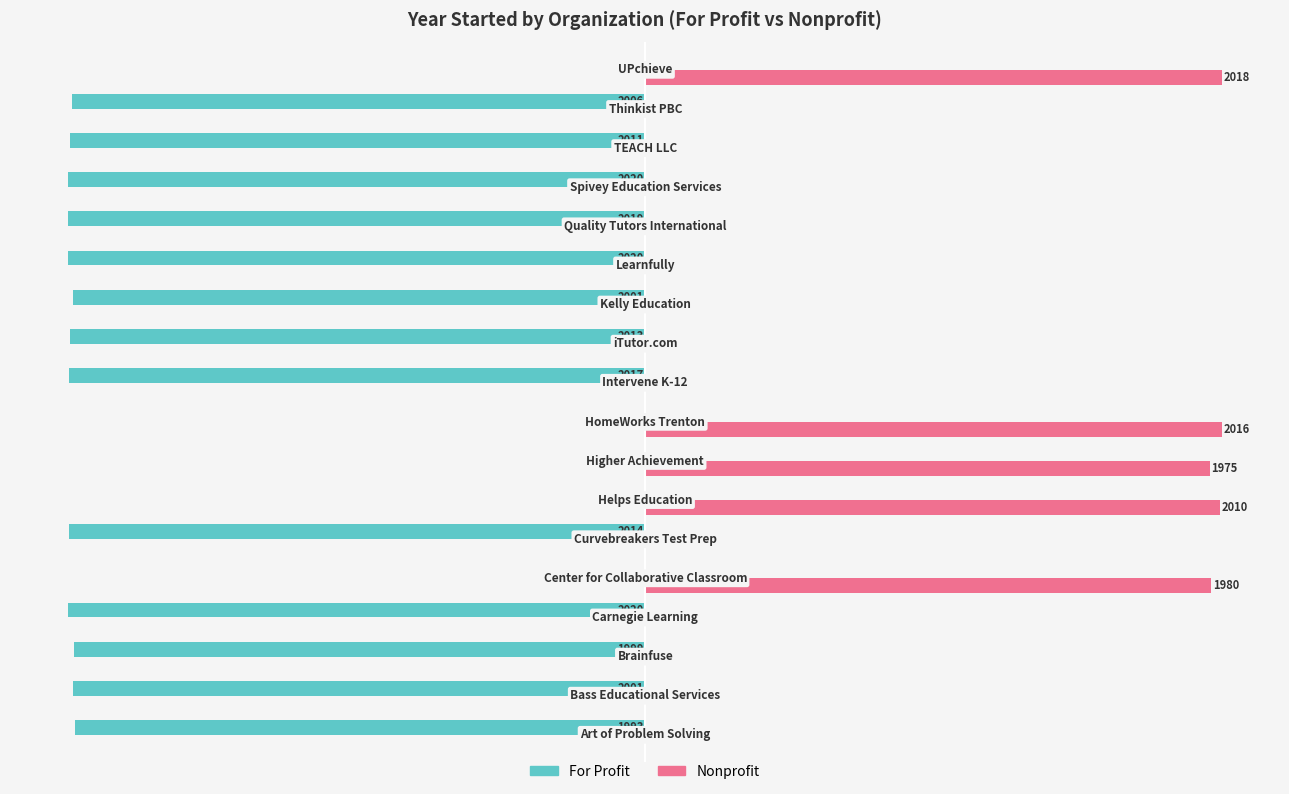

Which series has the largest total across all categories?

Nonprofit